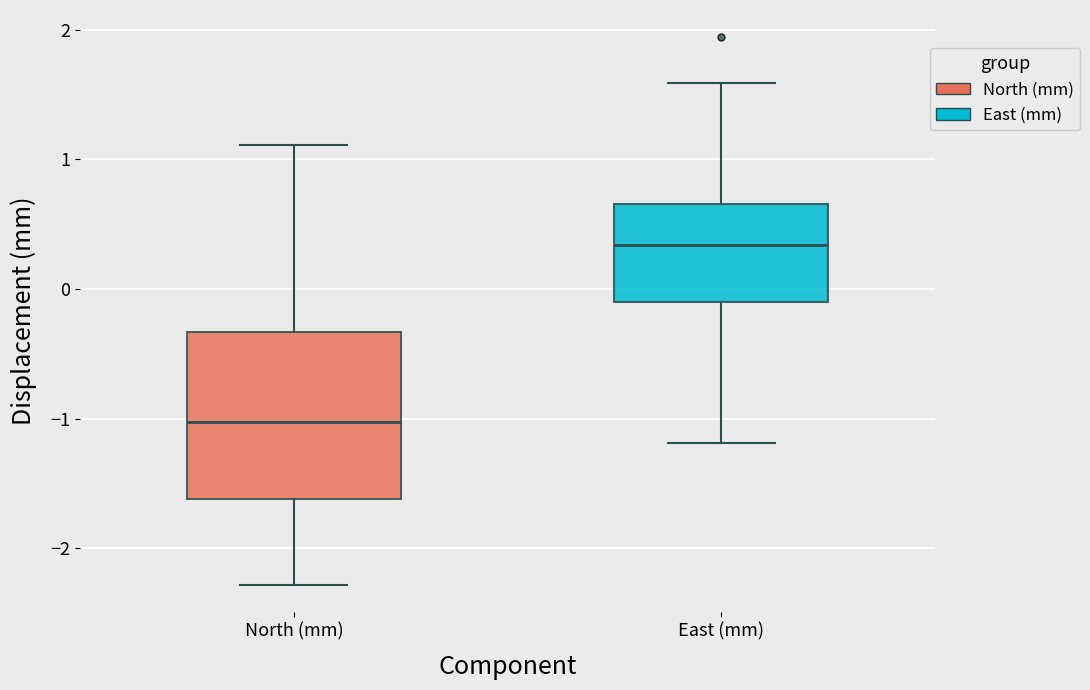

Where is the lower edge of the box for East (mm) on the y-axis? The values are not printed on the chart, so give them approximately, as read against the axis.

-0.1